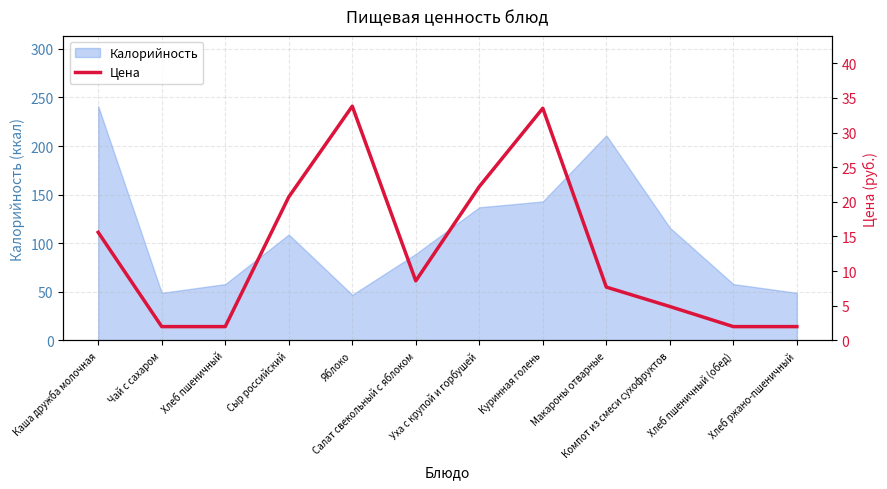

Approximately how many times larger is the value at Салат свекольный с яблоком compared to Компот из смеси сухофруктов?

1.8